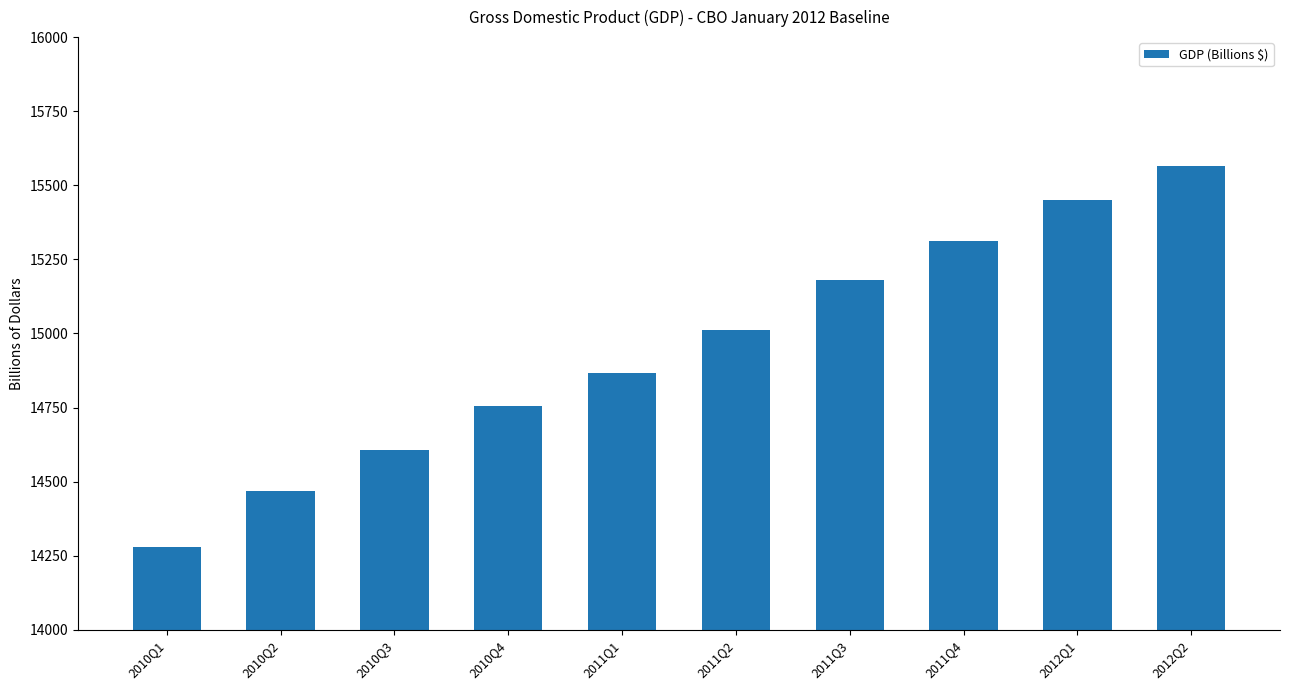

Which label corresponds to the largest value in the chart?

2012Q2